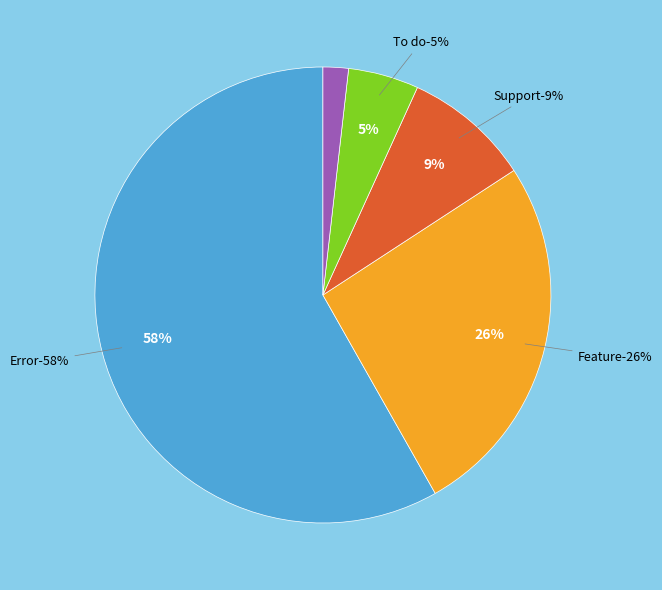

Combined, do Patch and Error account for over 50%?

Yes